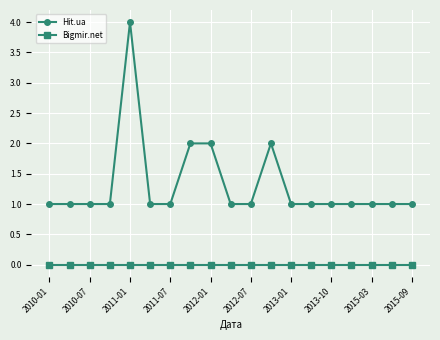

Rank the series by their average value, from lowest to highest.

Bigmir.net, Hit.ua